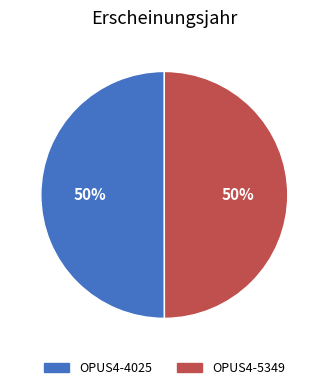

To the nearest percent, what is the combined percentage of OPUS4-4025 and OPUS4-5349?

100%